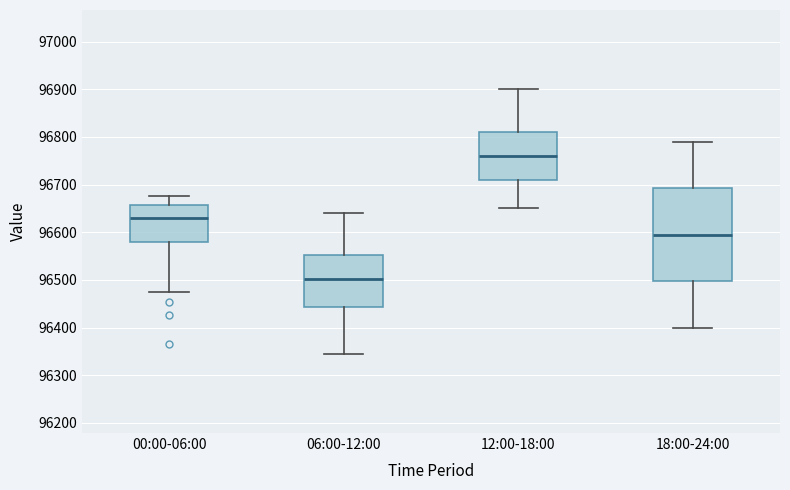

Comparing the boxes themselves (not the whiskers), which one is the tallest?

18:00-24:00